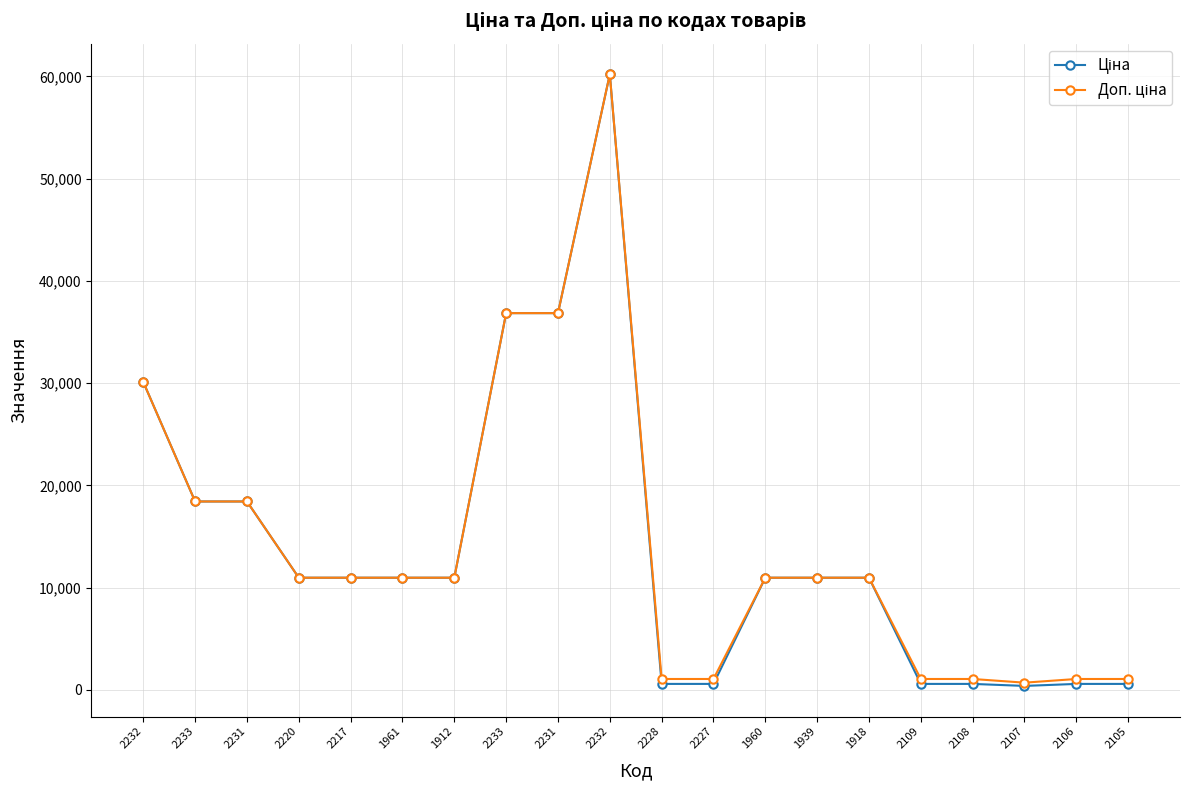

Is this an area chart (filled region under the line)?

No